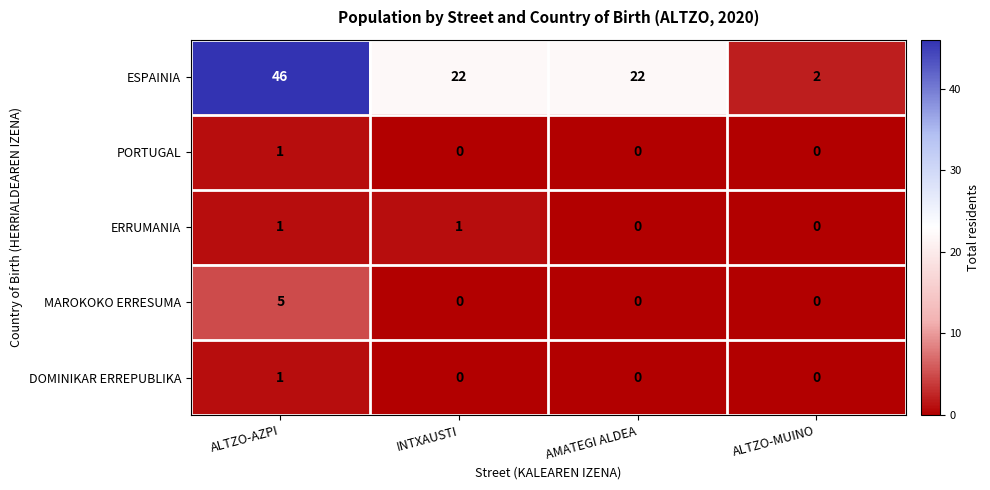

What value does the MAROKOKO ERRESUMA series have at ALTZO-AZPI?

5